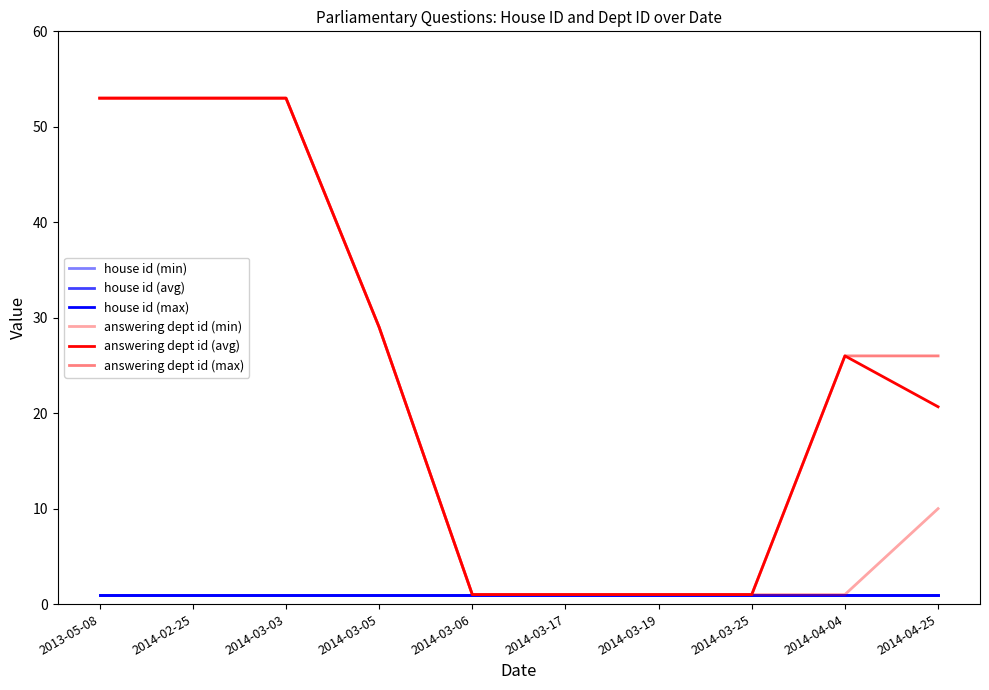

Reading left to right, transcribe all the data shown in this chart.

house id (min): 2013-05-08=1.0	2014-02-25=1.0	2014-03-03=1.0	2014-03-05=1.0	2014-03-06=1.0	2014-03-17=1.0	2014-03-19=1.0	2014-03-25=1.0	2014-04-04=1.0	2014-04-25=1.0
house id (avg): 2013-05-08=1.0	2014-02-25=1.0	2014-03-03=1.0	2014-03-05=1.0	2014-03-06=1.0	2014-03-17=1.0	2014-03-19=1.0	2014-03-25=1.0	2014-04-04=1.0	2014-04-25=1.0
house id (max): 2013-05-08=1.0	2014-02-25=1.0	2014-03-03=1.0	2014-03-05=1.0	2014-03-06=1.0	2014-03-17=1.0	2014-03-19=1.0	2014-03-25=1.0	2014-04-04=1.0	2014-04-25=1.0
answering dept id (min): 2013-05-08=53.0	2014-02-25=53.0	2014-03-03=53.0	2014-03-05=29.0	2014-03-06=1.0	2014-03-17=1.0	2014-03-19=1.0	2014-03-25=1.0	2014-04-04=1.0	2014-04-25=10.0
answering dept id (avg): 2013-05-08=53.0	2014-02-25=53.0	2014-03-03=53.0	2014-03-05=29.0	2014-03-06=1.0	2014-03-17=1.0	2014-03-19=1.0	2014-03-25=1.0	2014-04-04=26.0	2014-04-25=20.7
answering dept id (max): 2013-05-08=53.0	2014-02-25=53.0	2014-03-03=53.0	2014-03-05=29.0	2014-03-06=1.0	2014-03-17=1.0	2014-03-19=1.0	2014-03-25=1.0	2014-04-04=26.0	2014-04-25=26.0